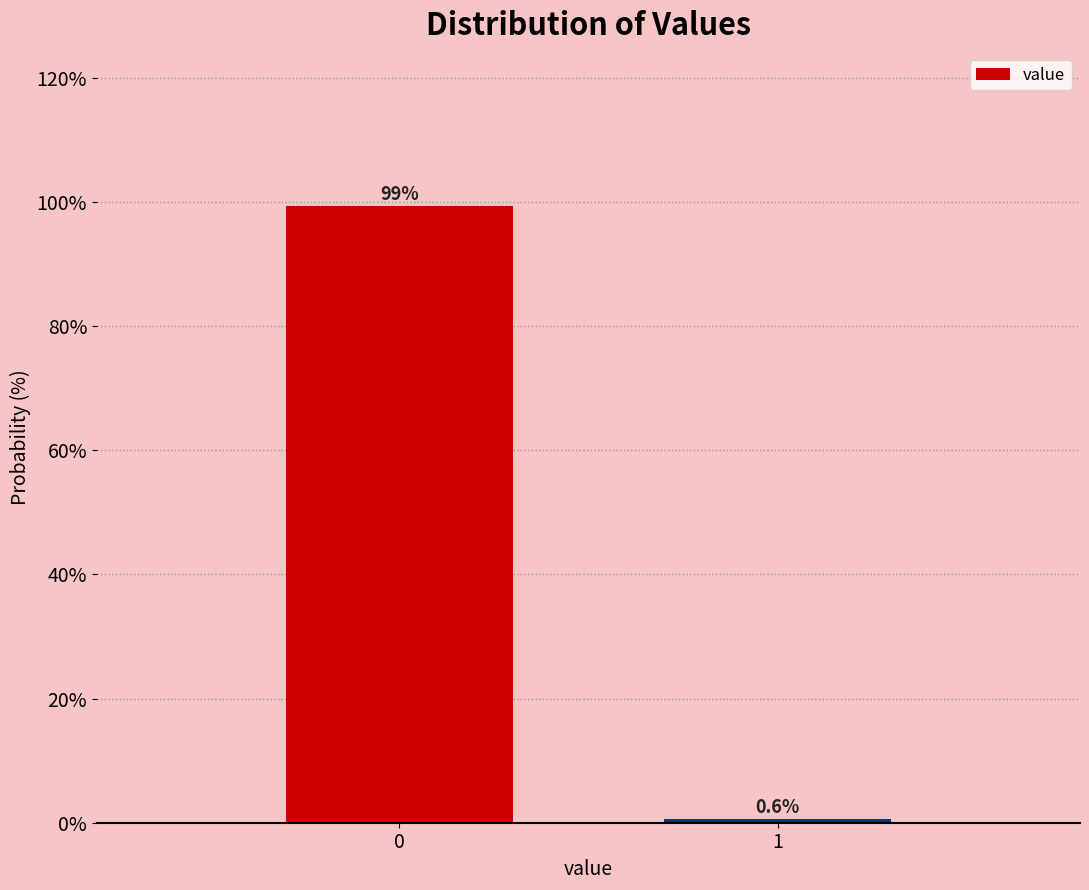

Reading left to right, transcribe all the data shown in this chart.

0=99.4	1=0.6